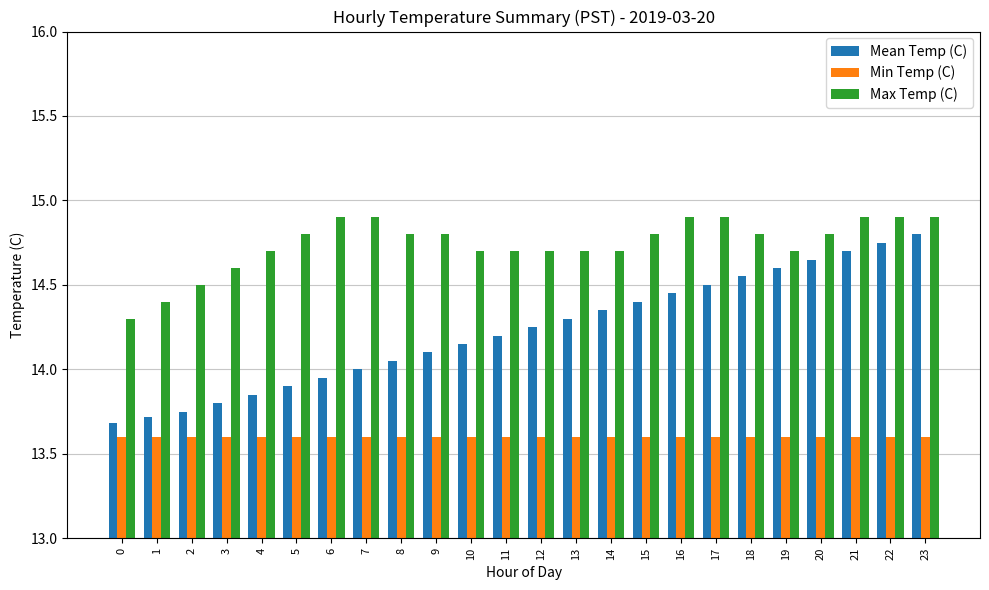

What is the minimum value for Mean Temp (C)?

13.7